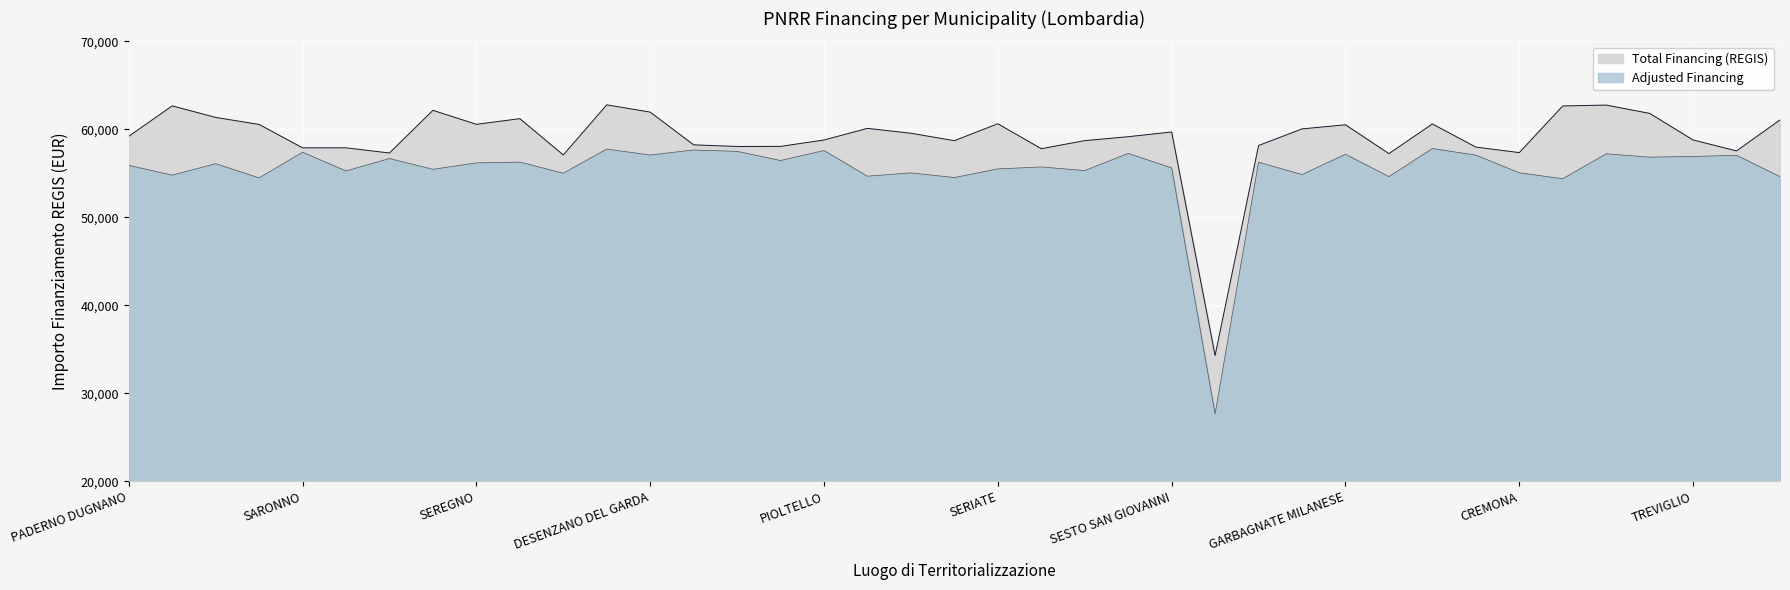

What is the average value of the Total Financing (REGIS) series?

59004.1